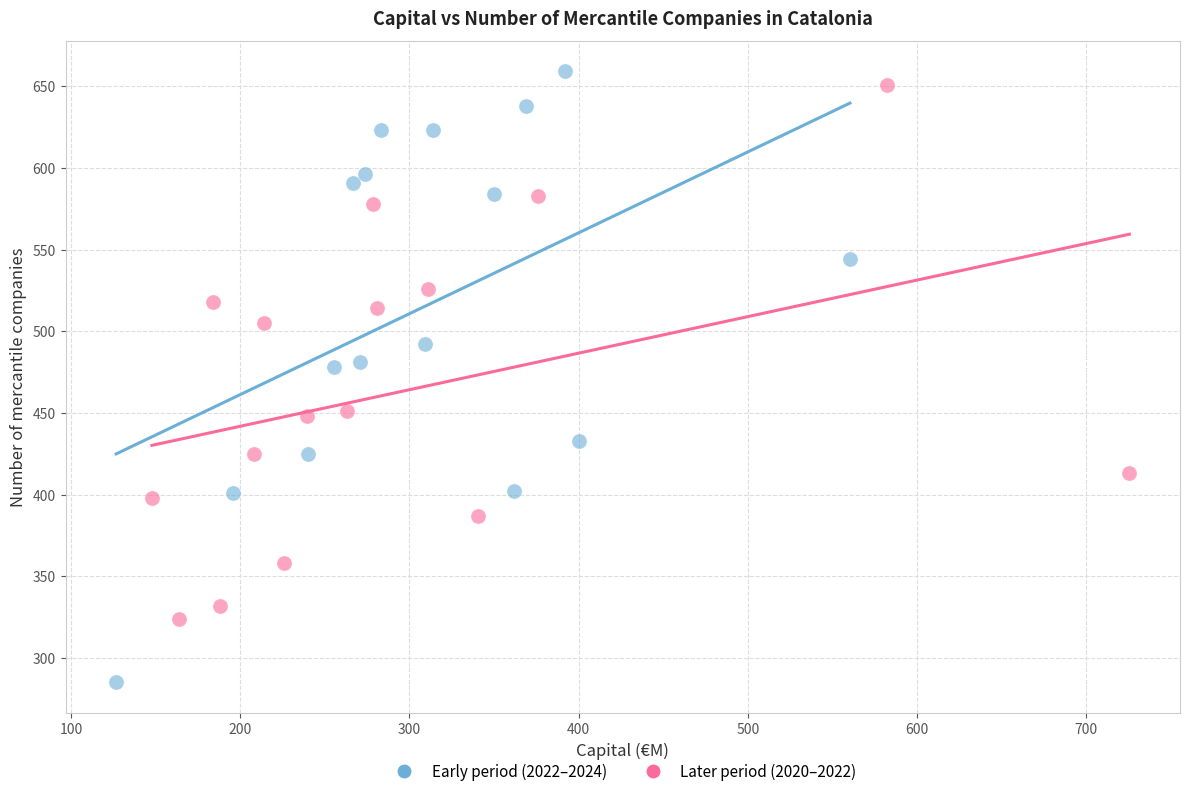

Which series reaches the minimum Y coordinate?

Early period (2022–2024)